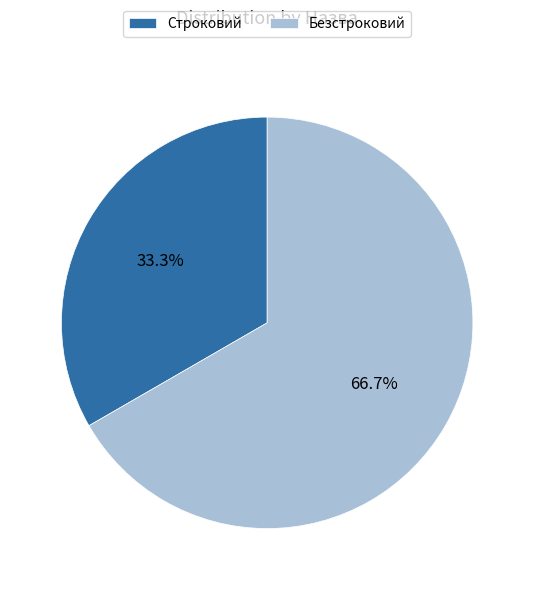

How many segments does this pie chart have?

2